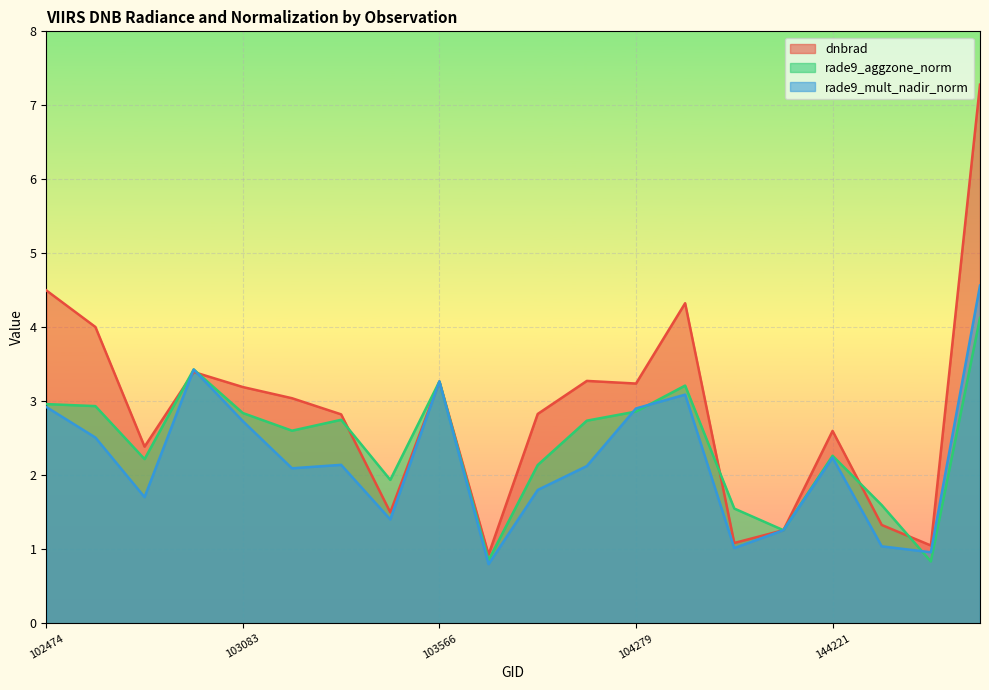

Between 105564 and 102595, which is larger?

105564